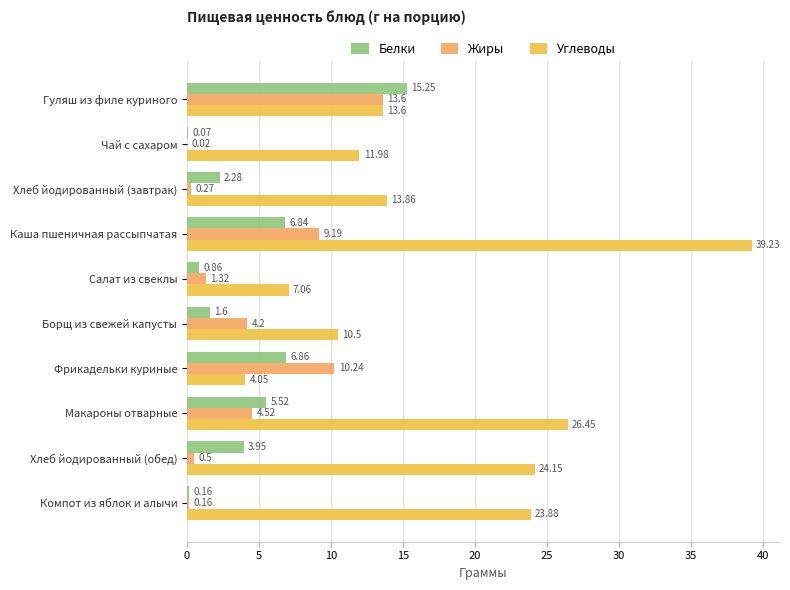

What is the total value across all series at Борщ из свежей капусты?

16.3